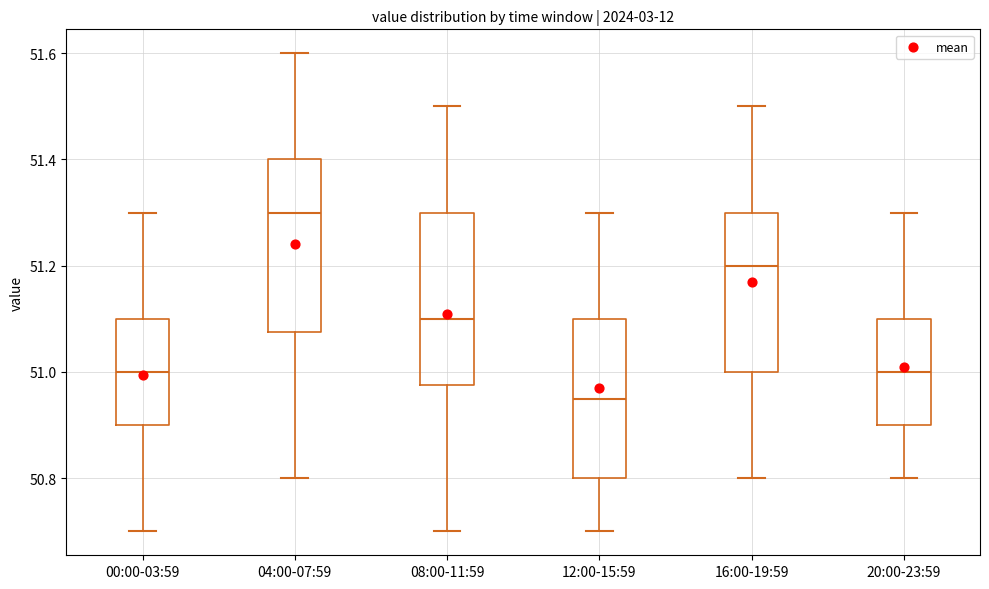

Reading left to right, transcribe this box plot: for each box, give where its median line is, the range the box spans, and where its two whiskers end, as read against the y-axis. The values are not printed on the chart, so give them approximately, as read against the axis.

00:00-03:59: median 51.00, box 50.90 to 51.10, whiskers 50.70 to 51.30
04:00-07:59: median 51.30, box 51.08 to 51.40, whiskers 50.80 to 51.60
08:00-11:59: median 51.10, box 50.98 to 51.30, whiskers 50.70 to 51.50
12:00-15:59: median 50.96, box 50.80 to 51.10, whiskers 50.70 to 51.30
16:00-19:59: median 51.20, box 51.00 to 51.30, whiskers 50.80 to 51.50
20:00-23:59: median 51.00, box 50.90 to 51.10, whiskers 50.80 to 51.30